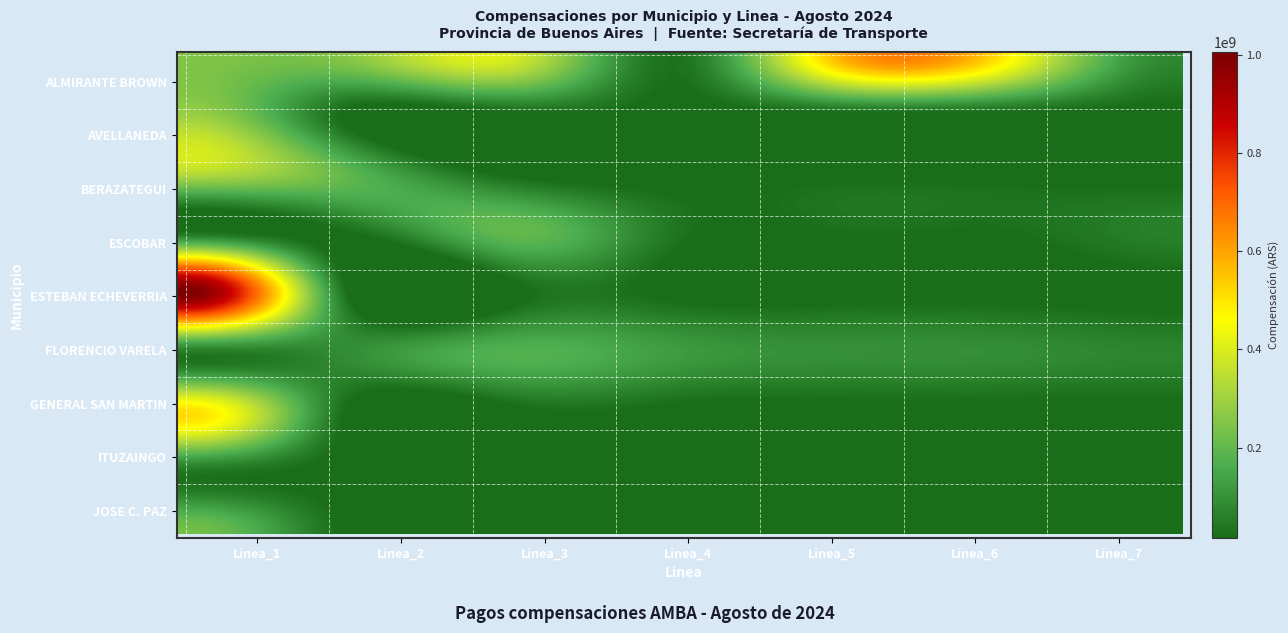

How many distinct data groups are displayed?

9